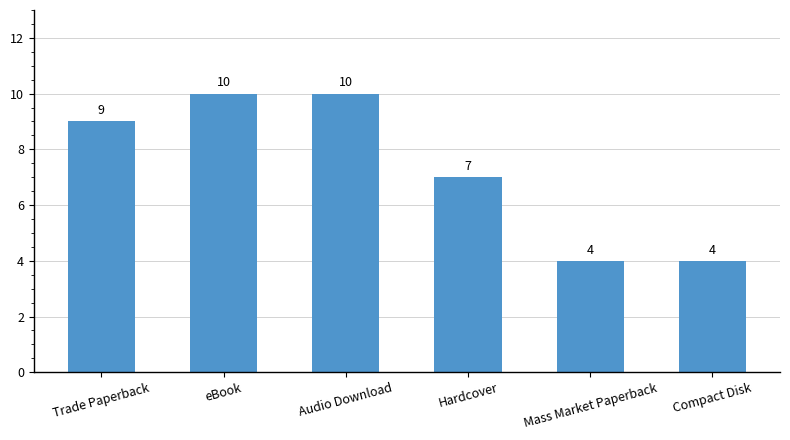

True or false: the data shows 6 at Audio Download.

False